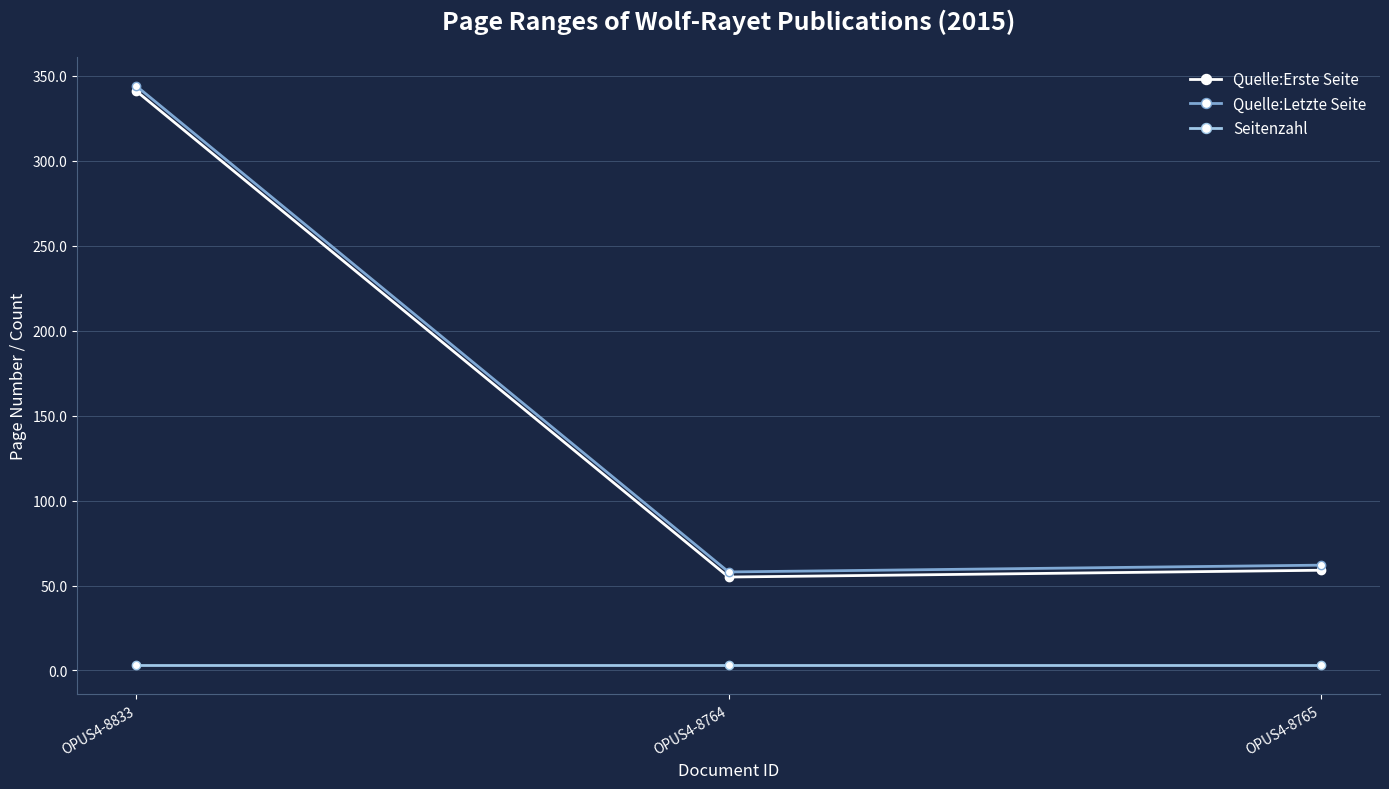

Reading left to right, what are all the values shown in this chart?

Quelle:Erste Seite: 341	55	59
Quelle:Letzte Seite: 344	58	62
Seitenzahl: 3	3	3